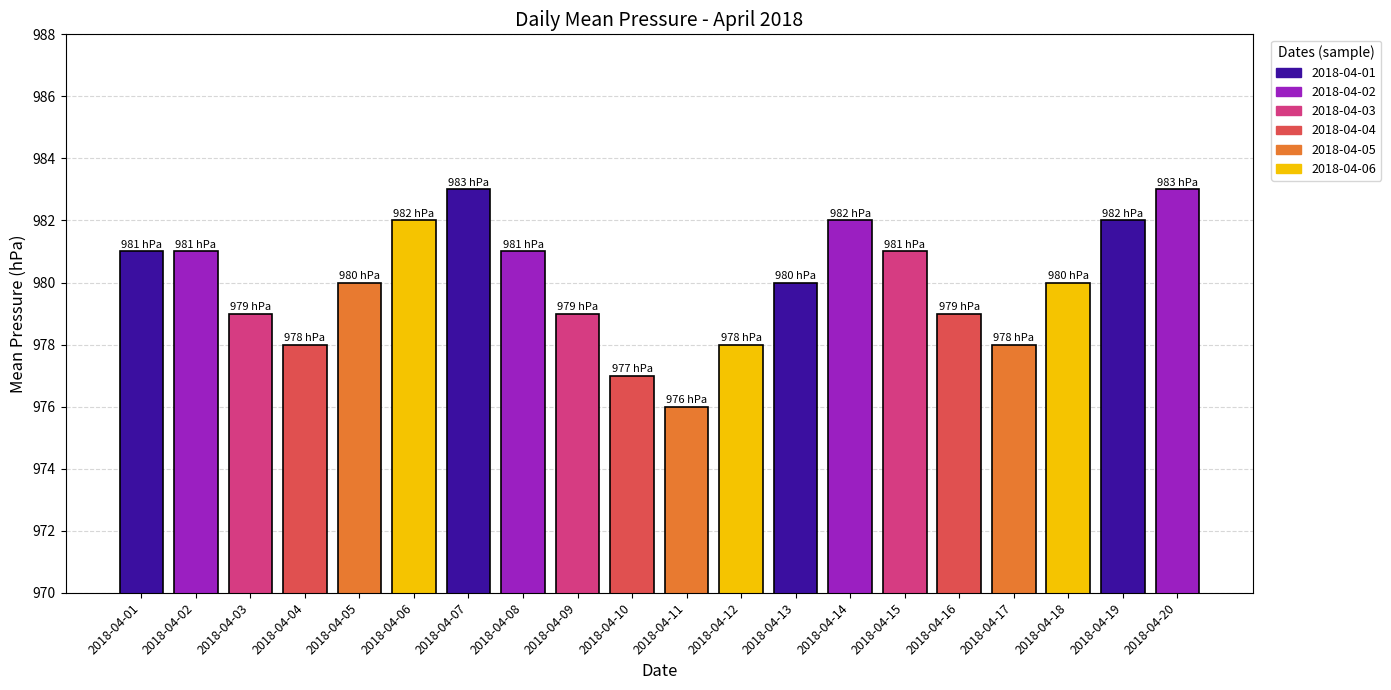

What is the sum of the values at 2018-04-11 and 2018-04-09?

1955